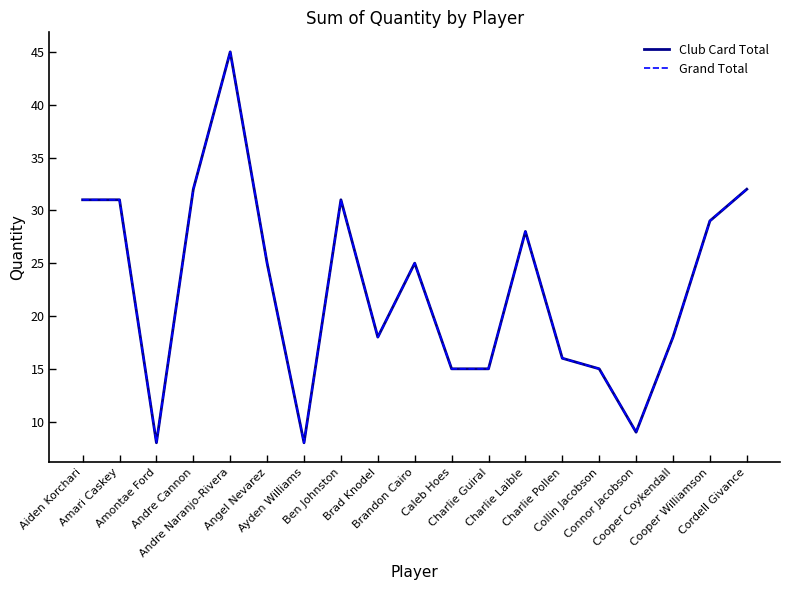

The value of Grand Total at Ayden Williams is 2. True or false?

False